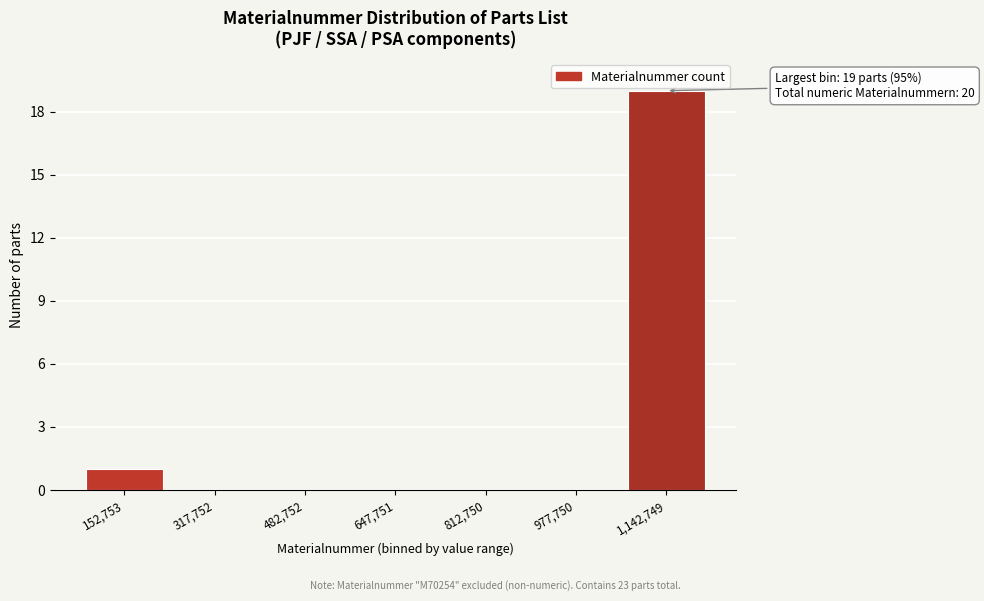

Reading right to left, extract all data points from this chart.

1,142,749=19	977,750=0	812,750=0	647,751=0	482,752=0	317,752=0	152,753=1